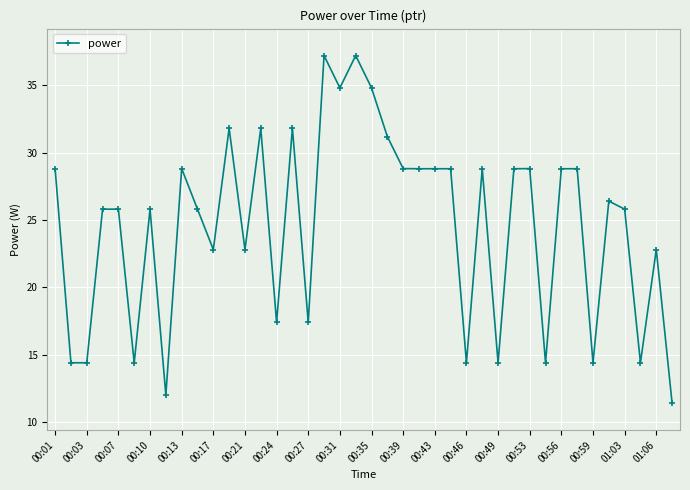

What is the difference between the maximum and minimum values?

25.8